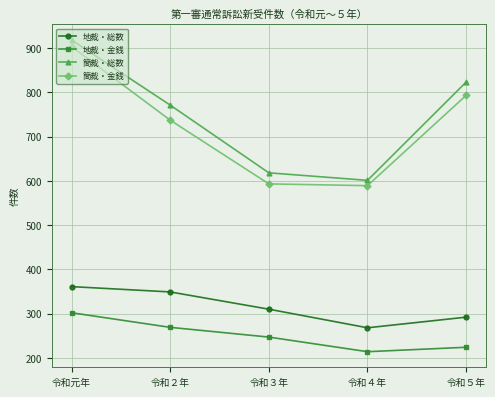

Reading right to left, extract all data points from this chart.

地裁・総数: 令和５年=292	令和４年=268	令和３年=310	令和２年=349	令和元年=361
地裁・金銭: 令和５年=224	令和４年=214	令和３年=247	令和２年=269	令和元年=302
簡裁・総数: 令和５年=823	令和４年=601	令和３年=618	令和２年=771	令和元年=918
簡裁・金銭: 令和５年=793	令和４年=589	令和３年=593	令和２年=737	令和元年=903